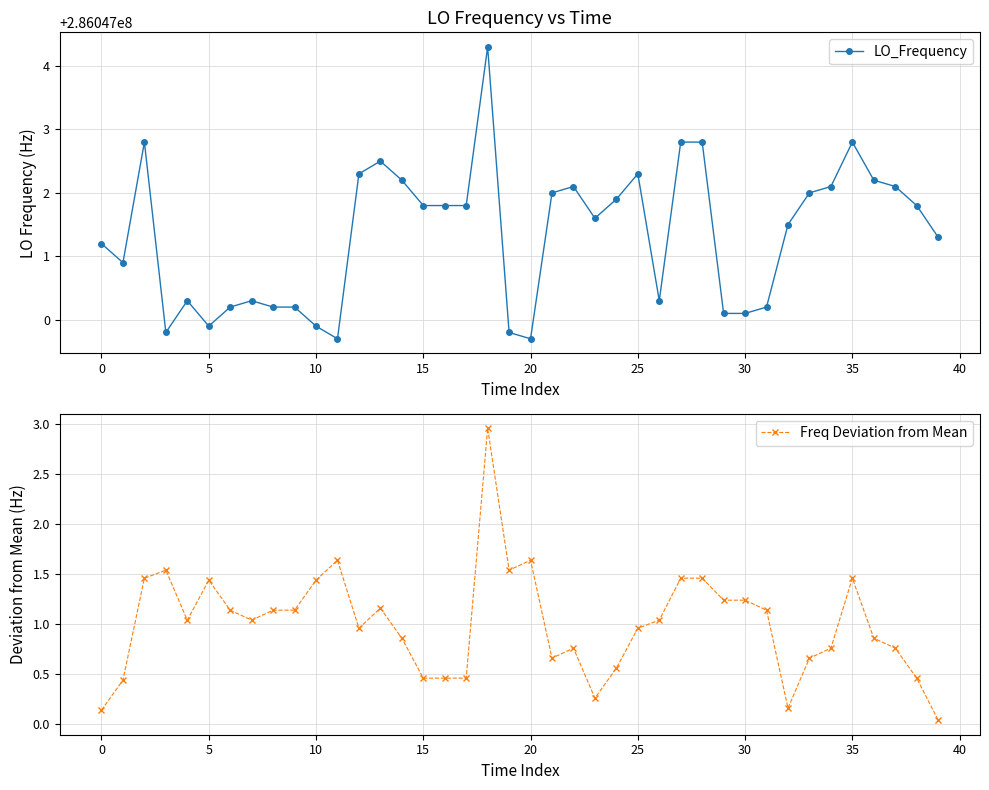

How many lines are shown in the chart?

2